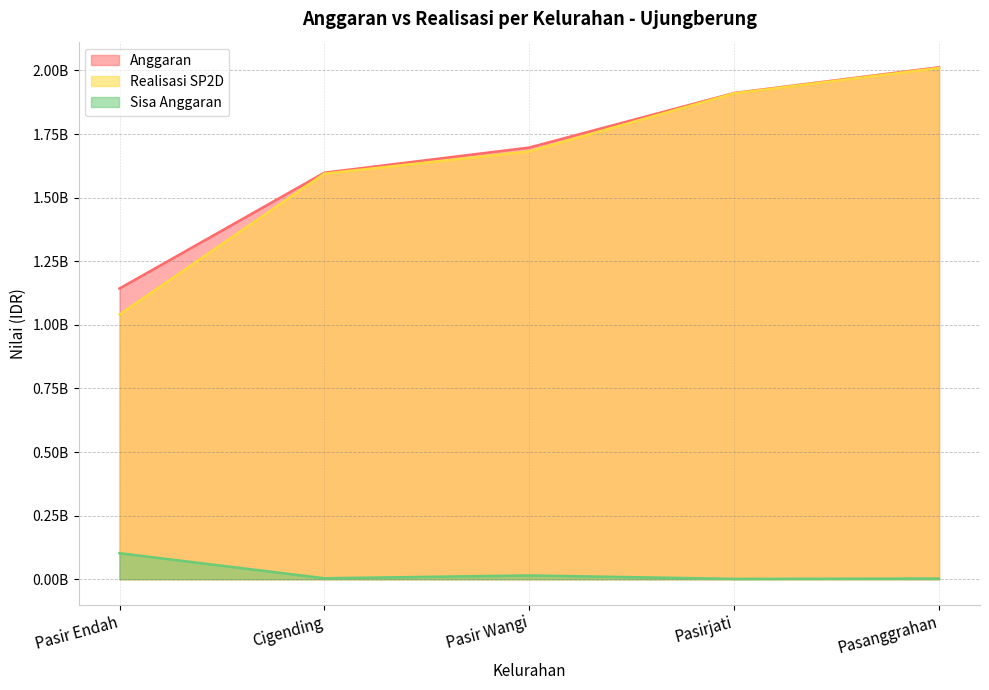

How many interior local valleys does the Sisa Anggaran series have?

2